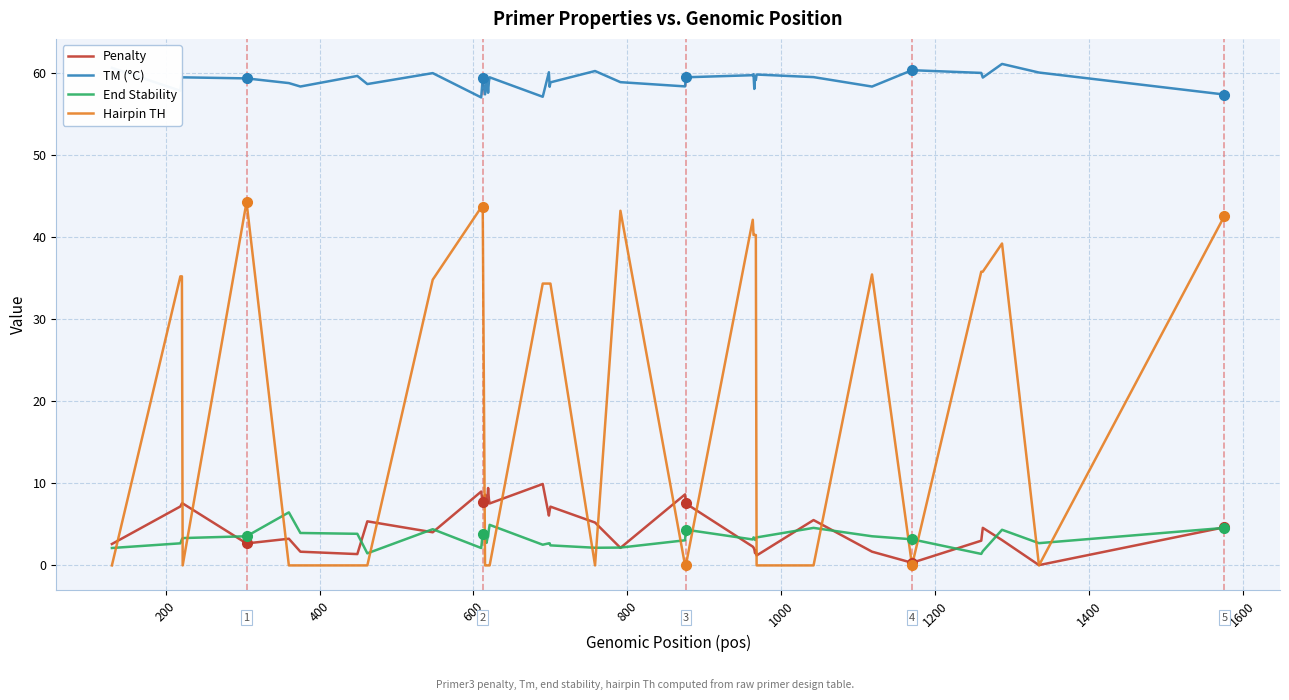

Rank the series by their maximum value, from lowest to highest.

End Stability, Penalty, Hairpin TH, TM (°C)